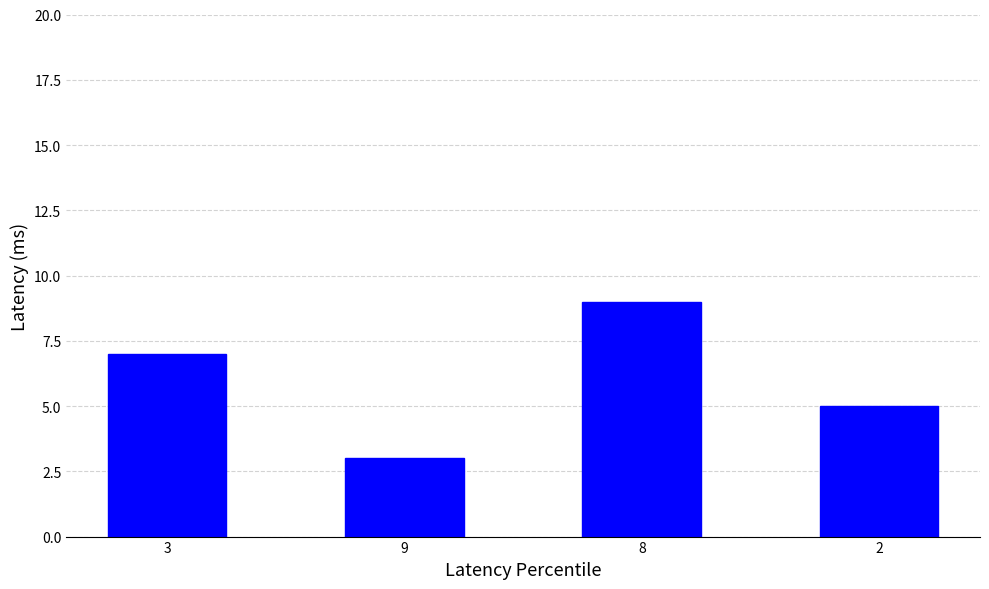

Which label corresponds to the smallest value in the chart?

9